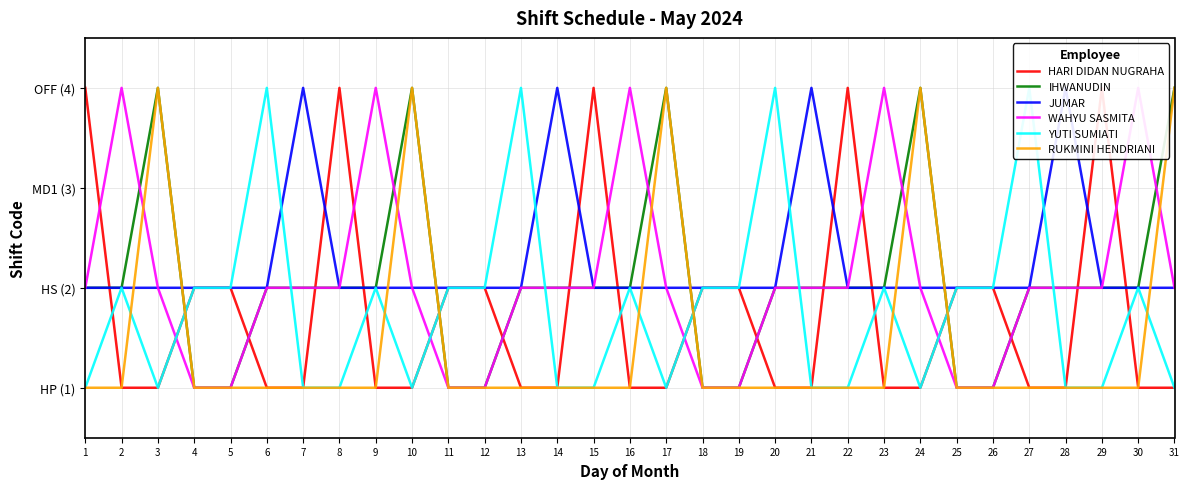

What is the total value across all series at 22?

12